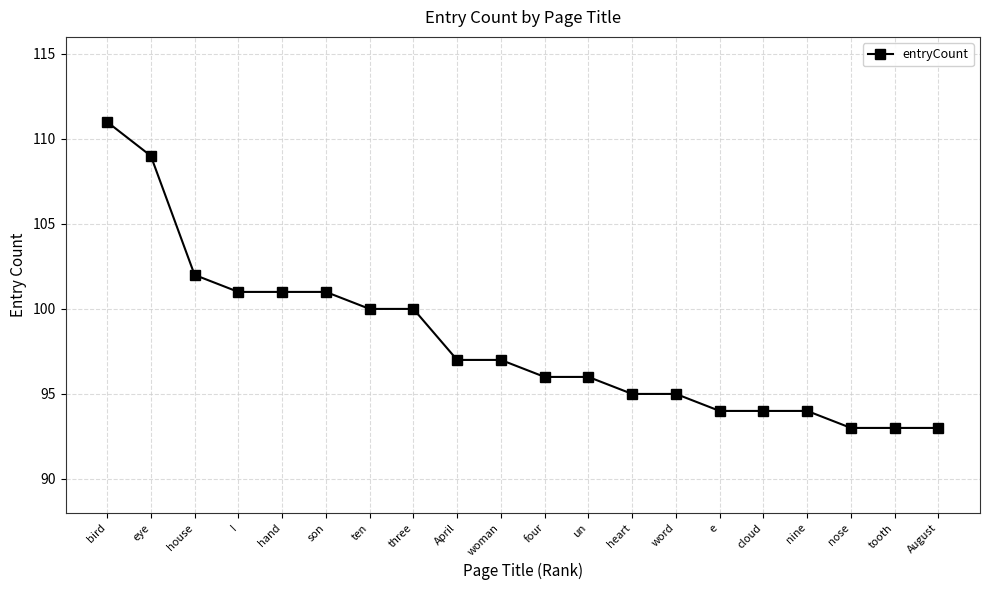

What is the sum of all values?

1962